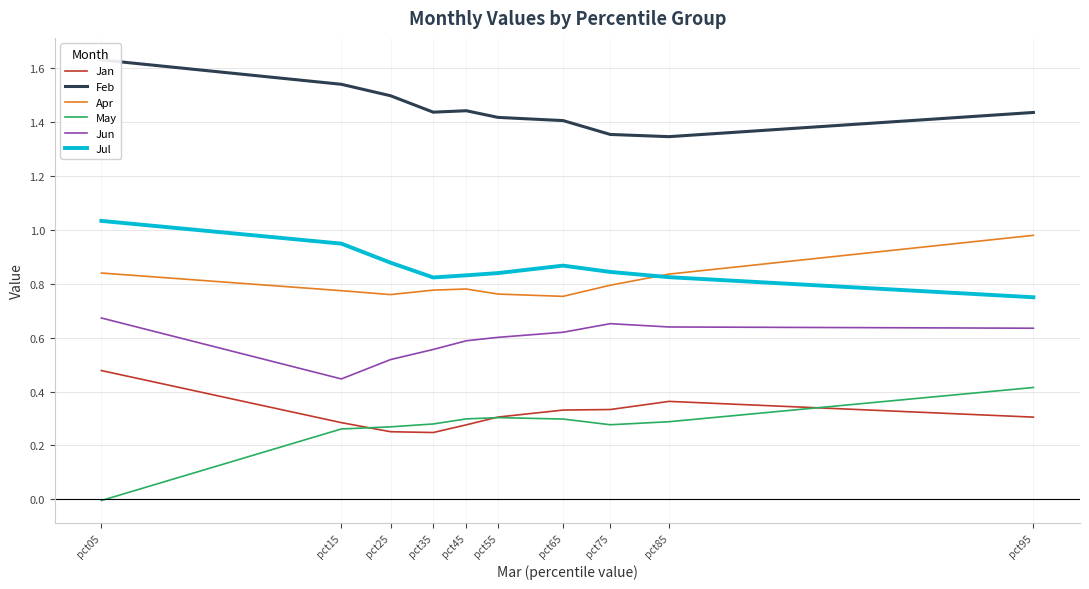

The Jul series shows 0.8 at pct85. True or false?

True